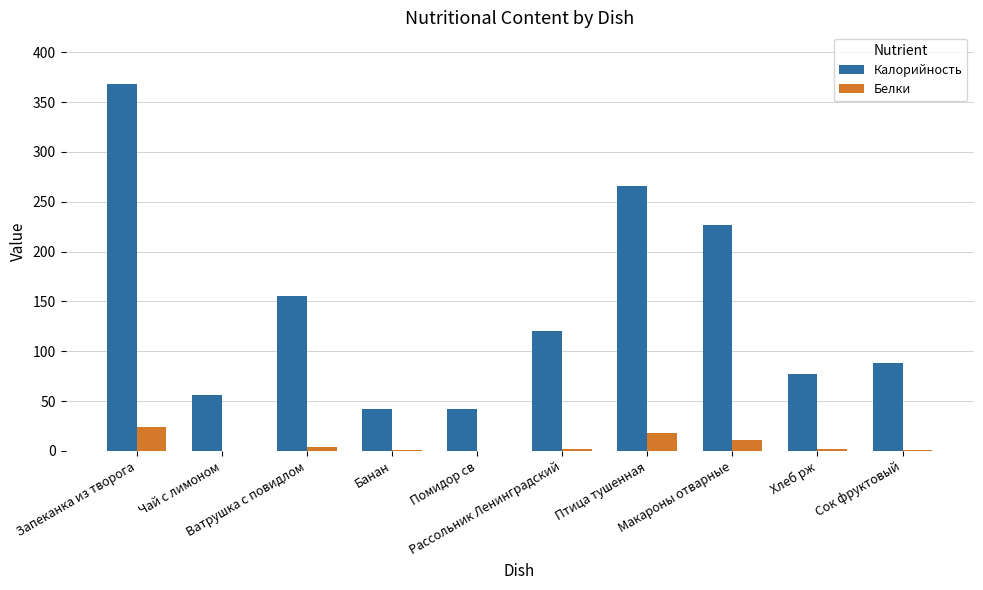

Which series has the largest total across all categories?

Калорийность